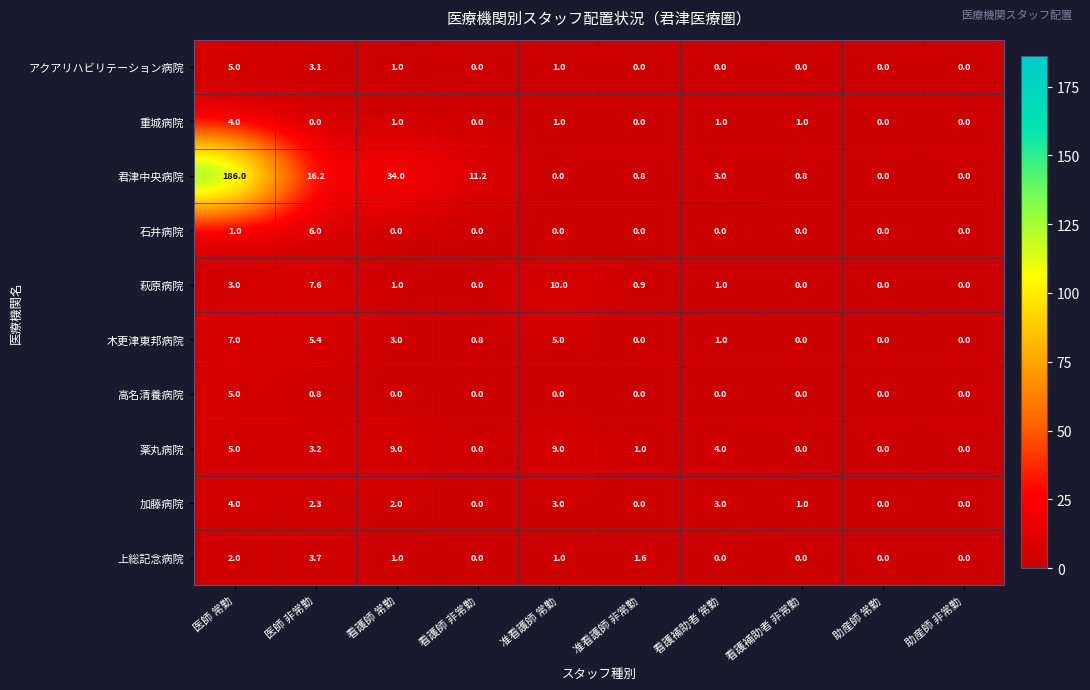

Which series has the largest total across all categories?

君津中央病院